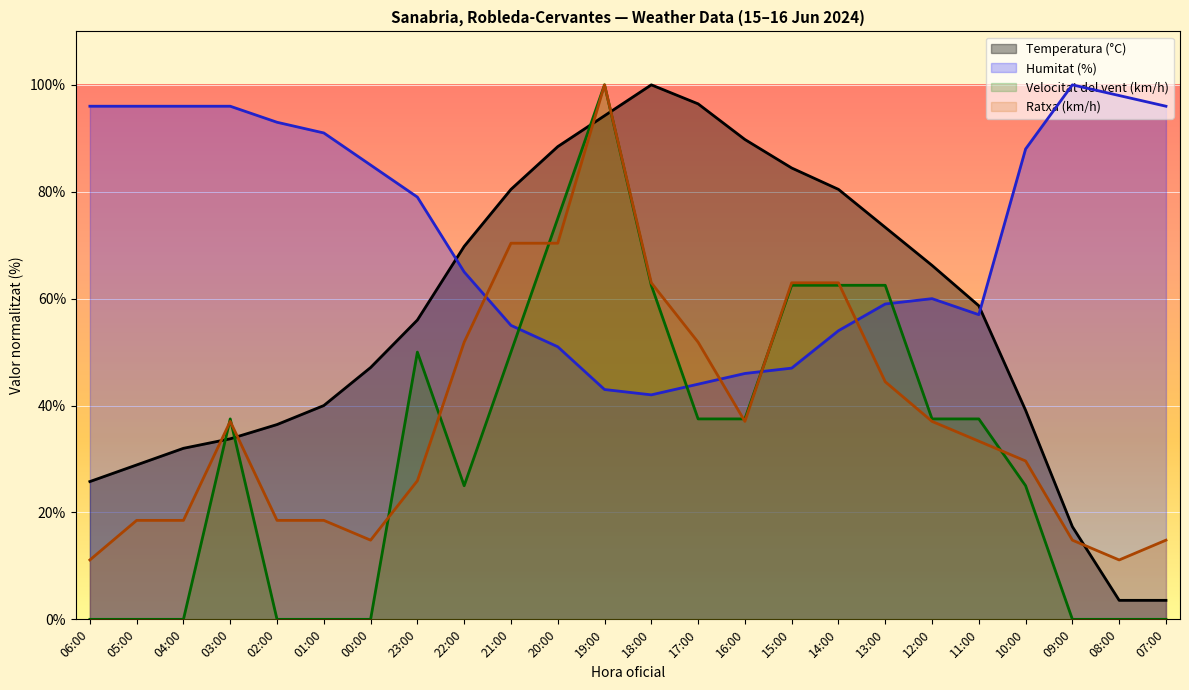

Read the Ratxa (km/h) value at 03:00.

37.0